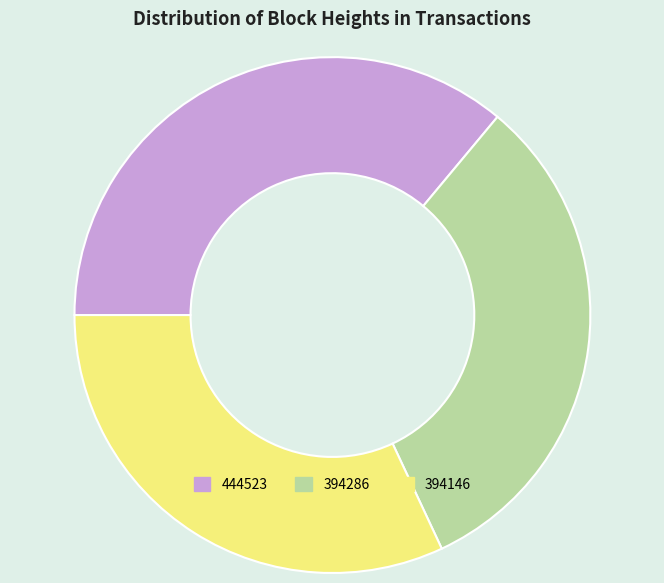

Combined, do 394146 and 444523 account for over 50%?

Yes